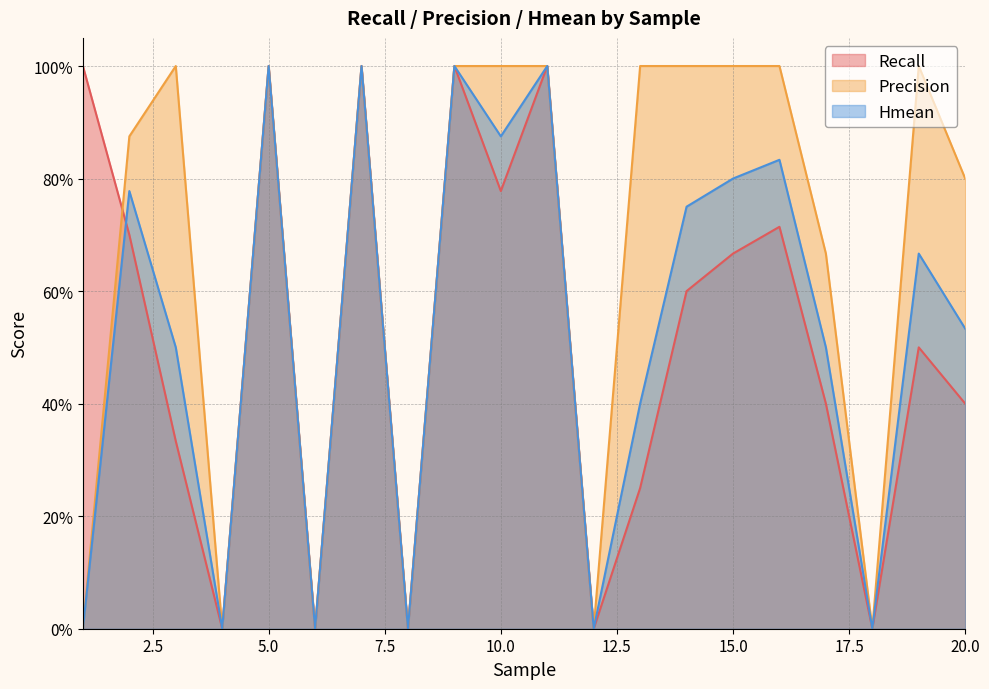

What are all the series names shown in the legend?

Recall, Precision, Hmean